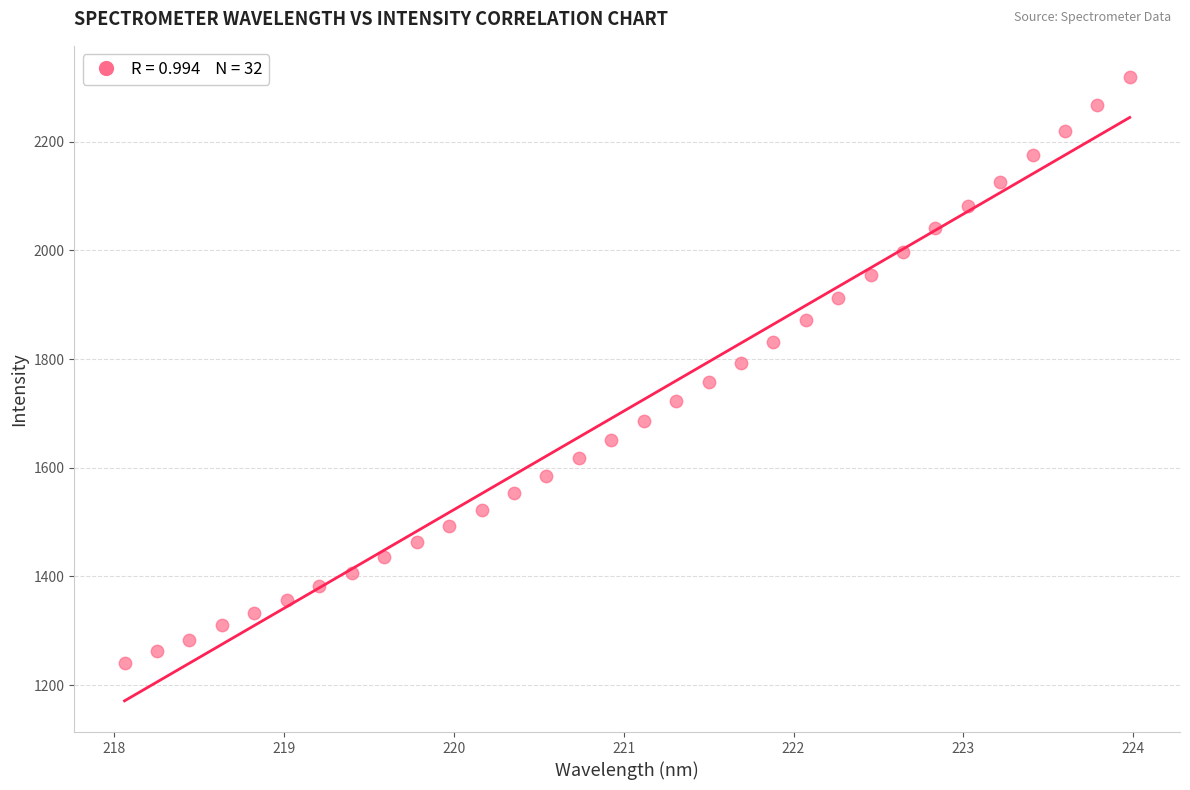

What is the range of Y values (max minus min)?

1077.9